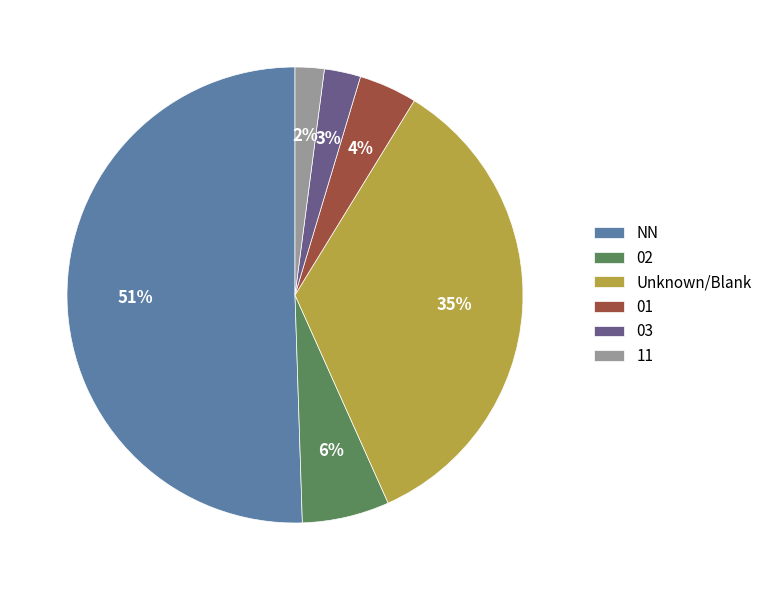

How many segments does this pie chart have?

6